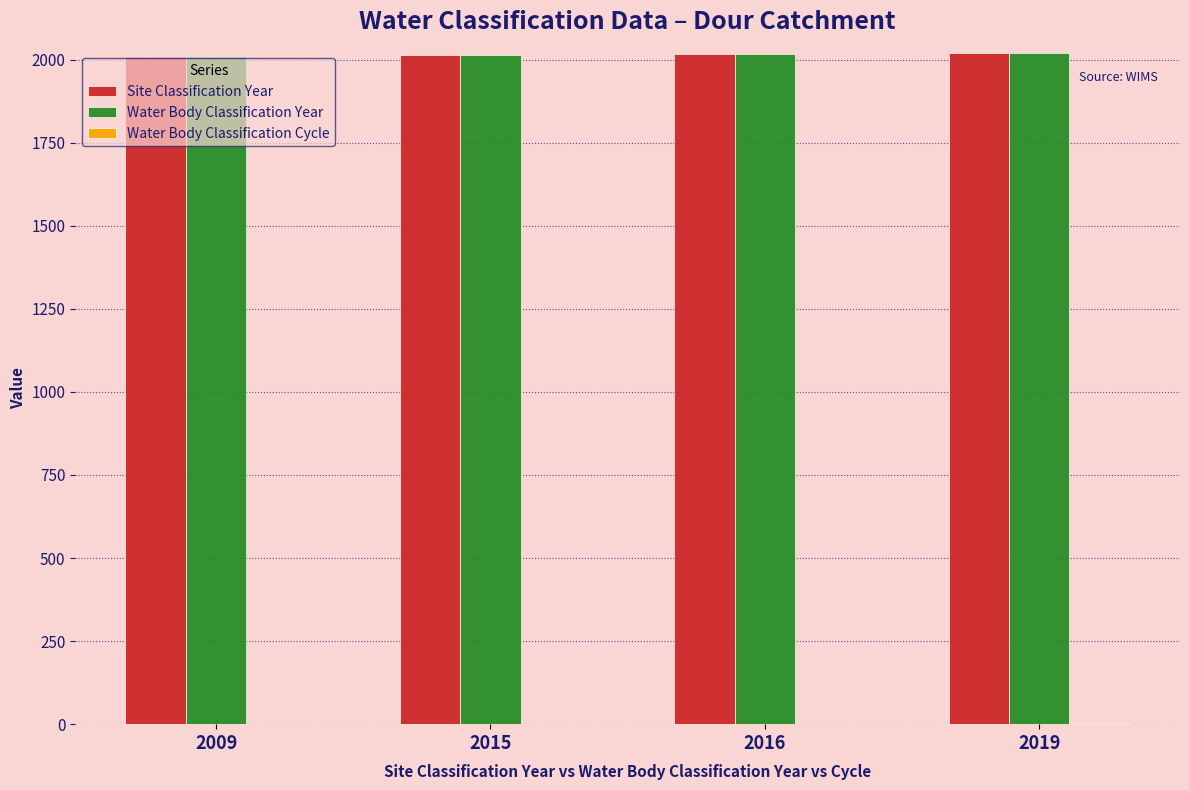

Is it true that Water Body Classification Year equals 720 at 2019?

False